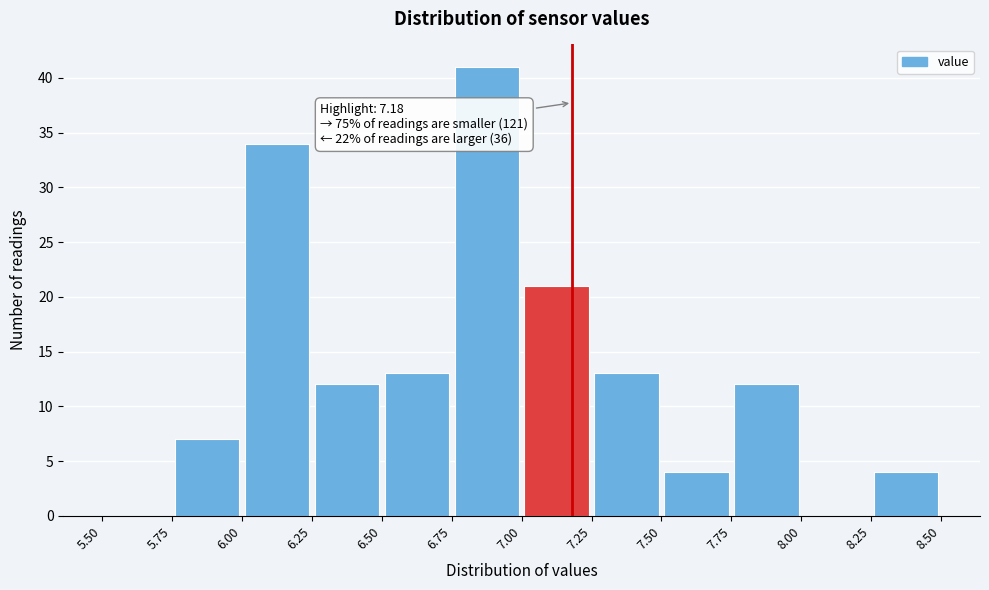

Which range on the x-axis has the tallest bar?

6.75 to 7.00